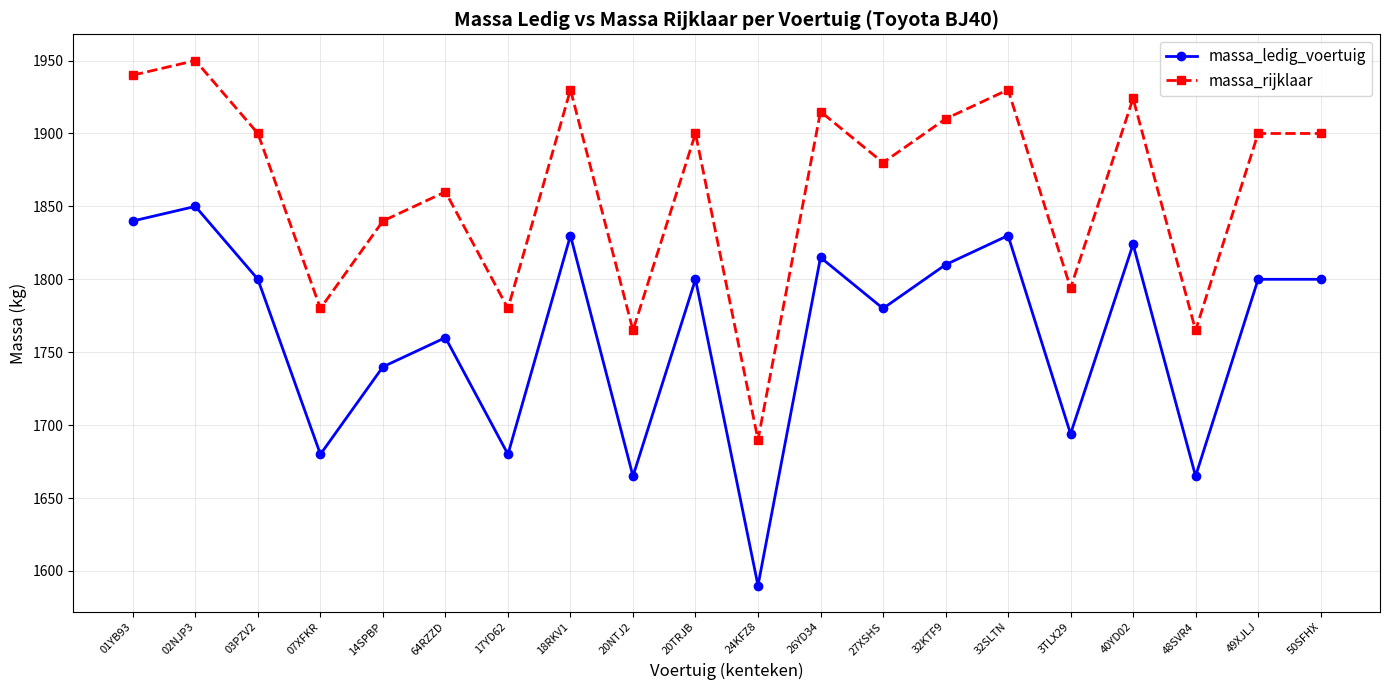

What is the smallest value displayed?

1590